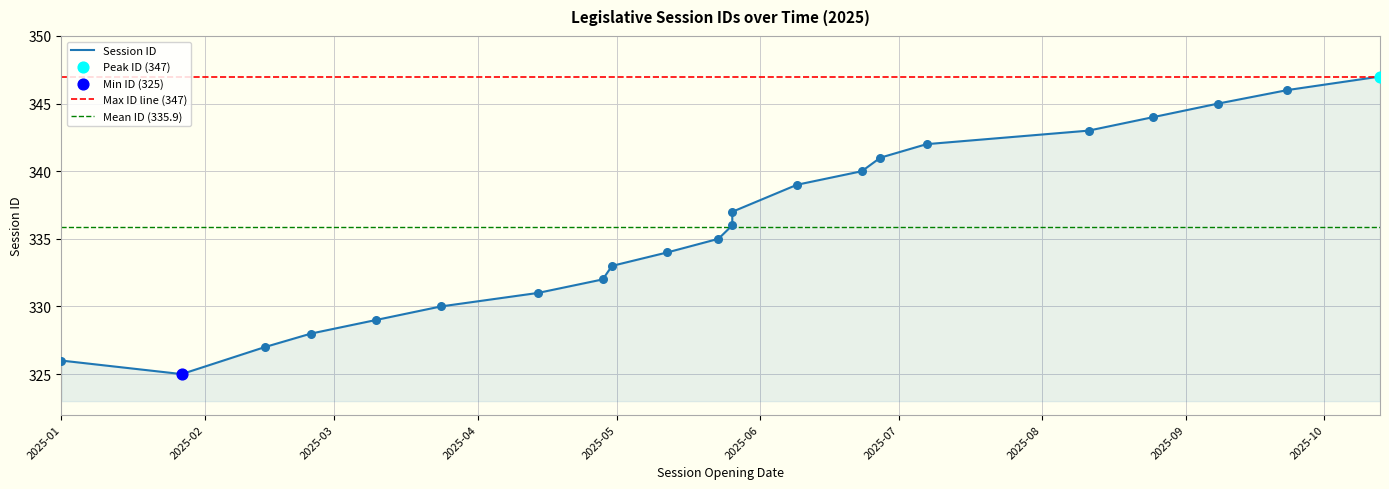

Between 2025-04-28 and 2025-04-14, which is larger?

2025-04-28